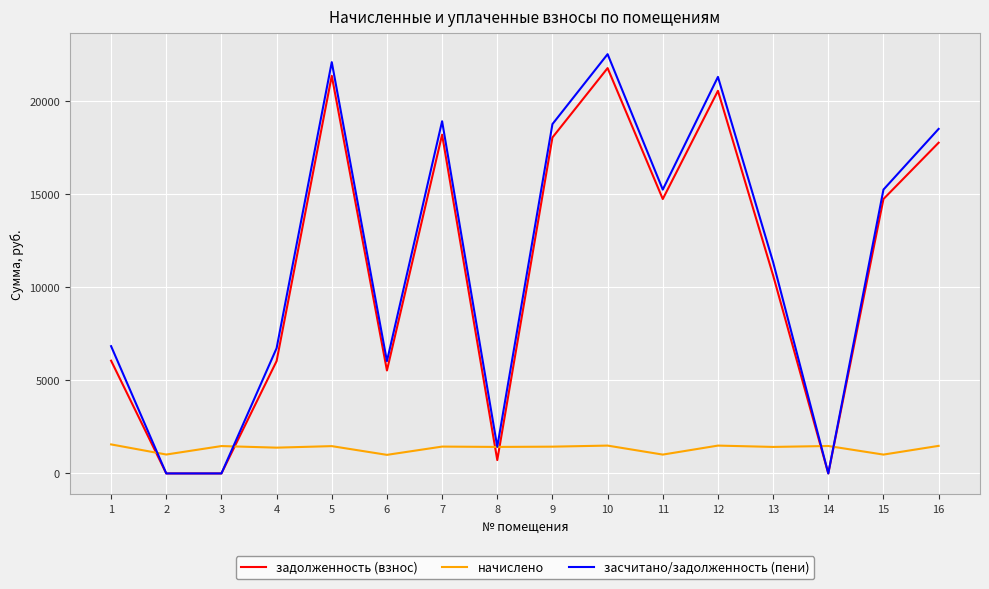

Between which two adjacent categories do начислено and засчитано/задолженность (пени) first intersect?

1 and 2